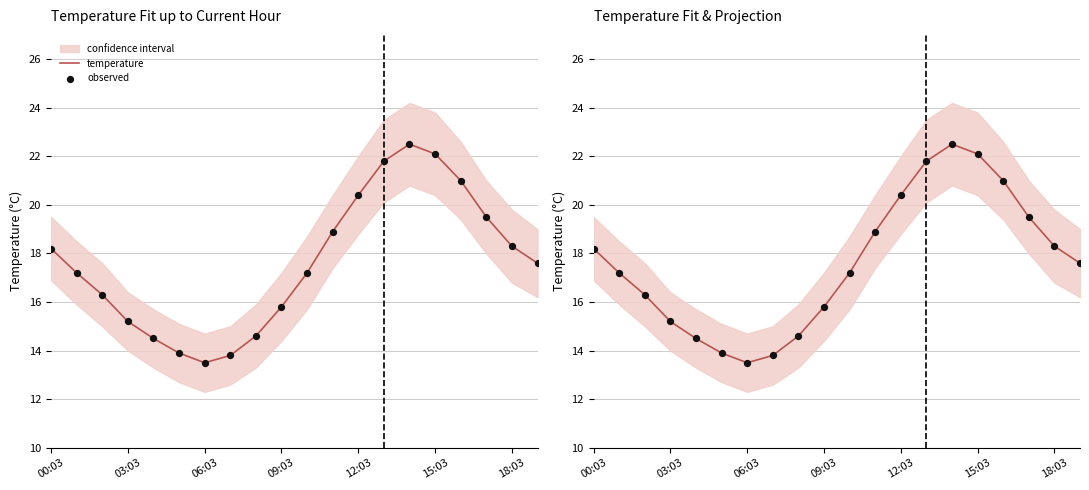

Which series has the largest total across all categories?

temperature